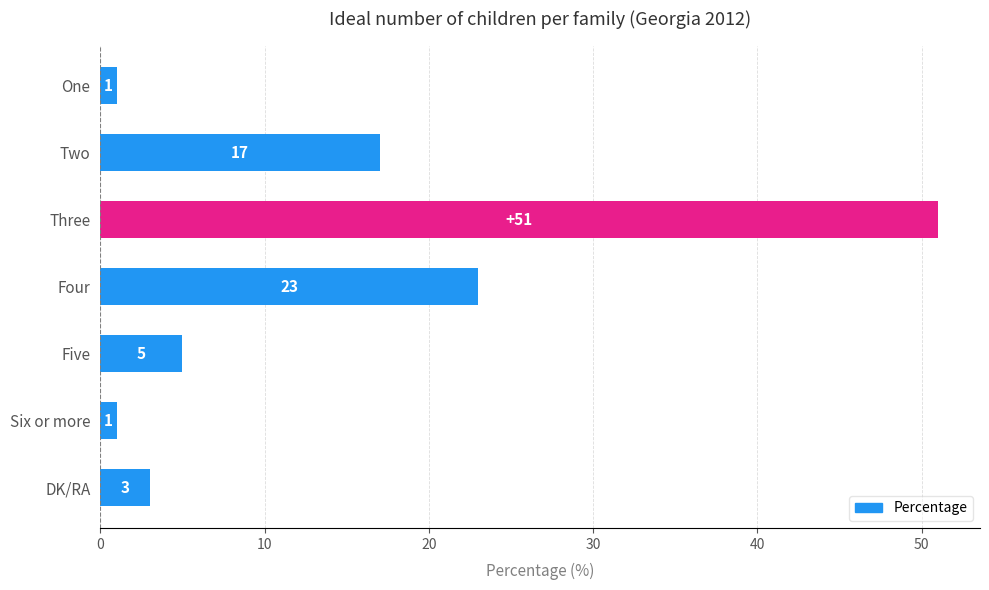

What position from the top is Six or more?

6